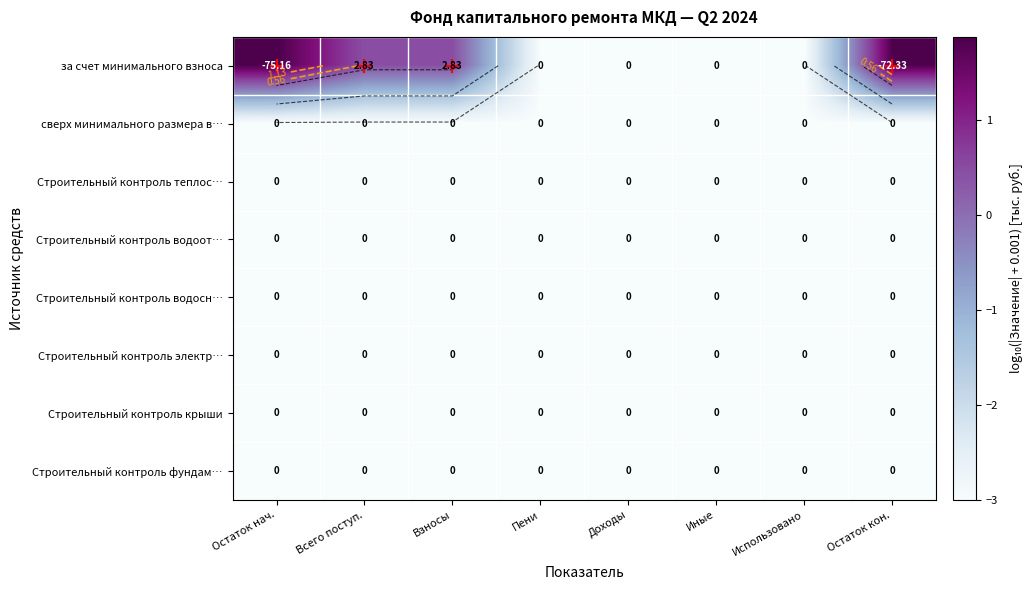

Is it true that Строительный контроль водосн… equals -4.8 at Использовано?

False